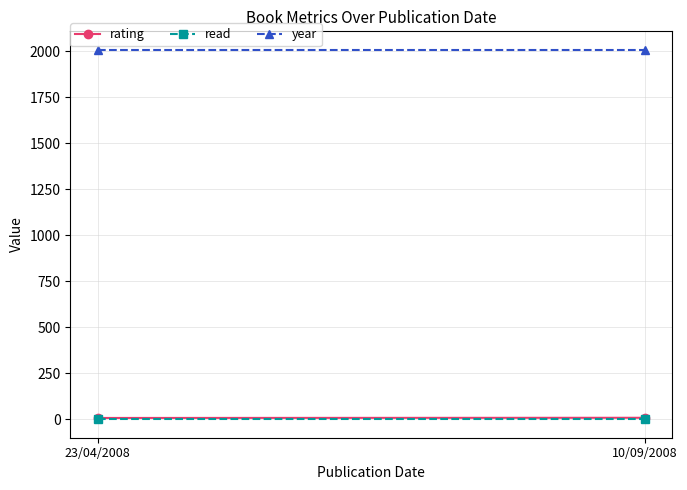

What is the label of the 1st point from the left?

23/04/2008